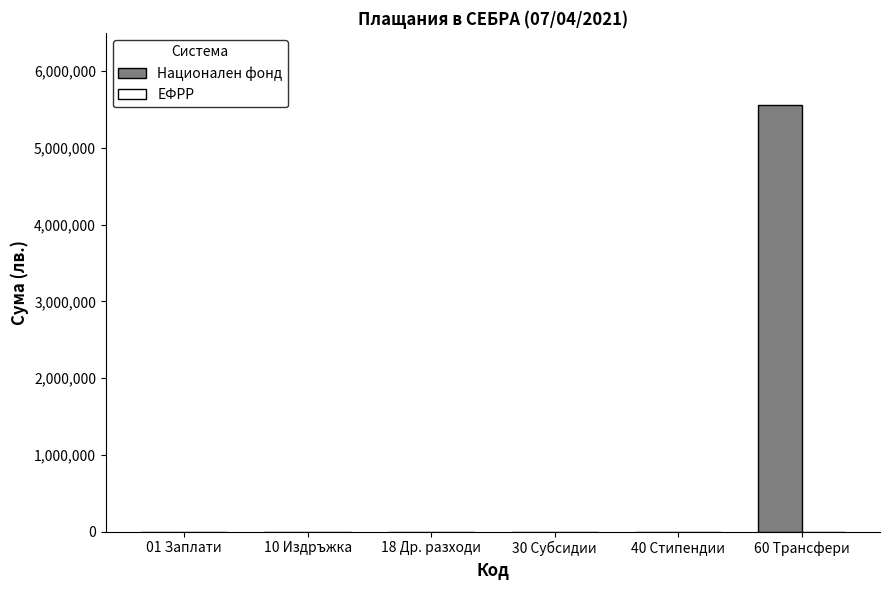

Reading right to left, list all the values displayed in this chart.

60 Трансфери=5559629.8	40 Стипендии=0.0	30 Субсидии=0.0	18 Др. разходи=0.0	10 Издръжка=0.0	01 Заплати=0.0